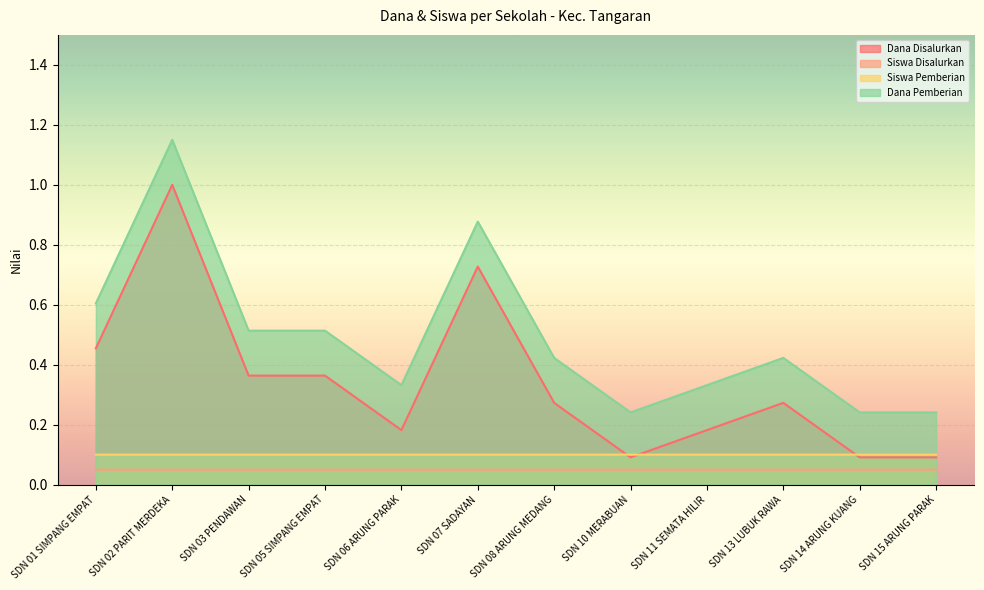

Is it true that Siswa Pemberian equals 0.1 at SDN 03 PENDAWAN?

True